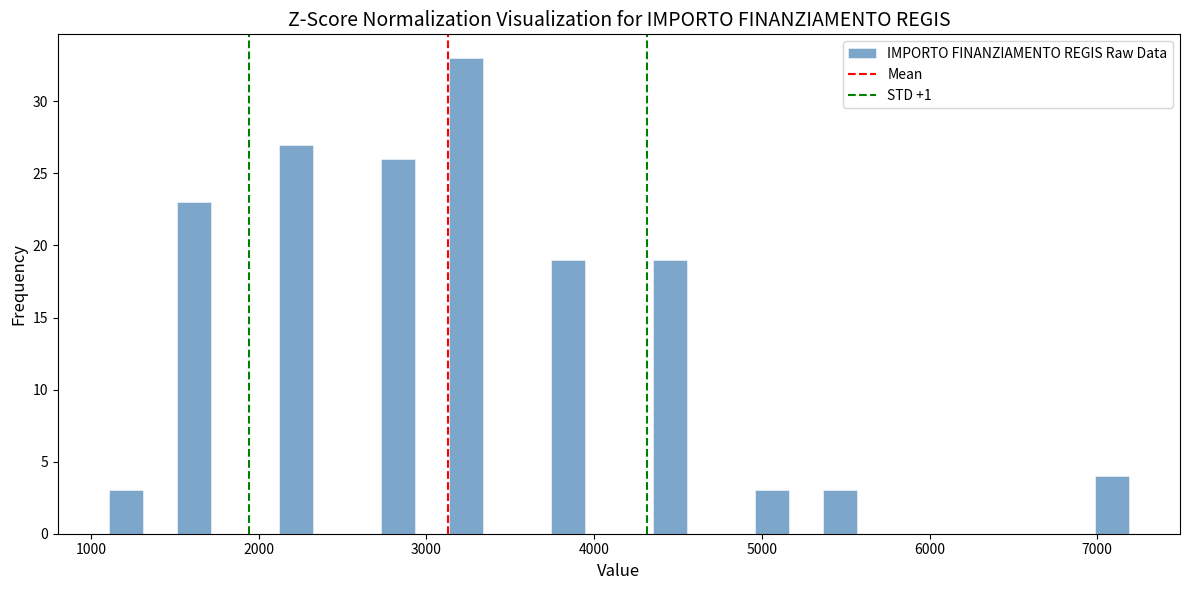

Around what value on the x-axis is the tallest bar? Give the approximate position of its centre, as read against the axis.

3200